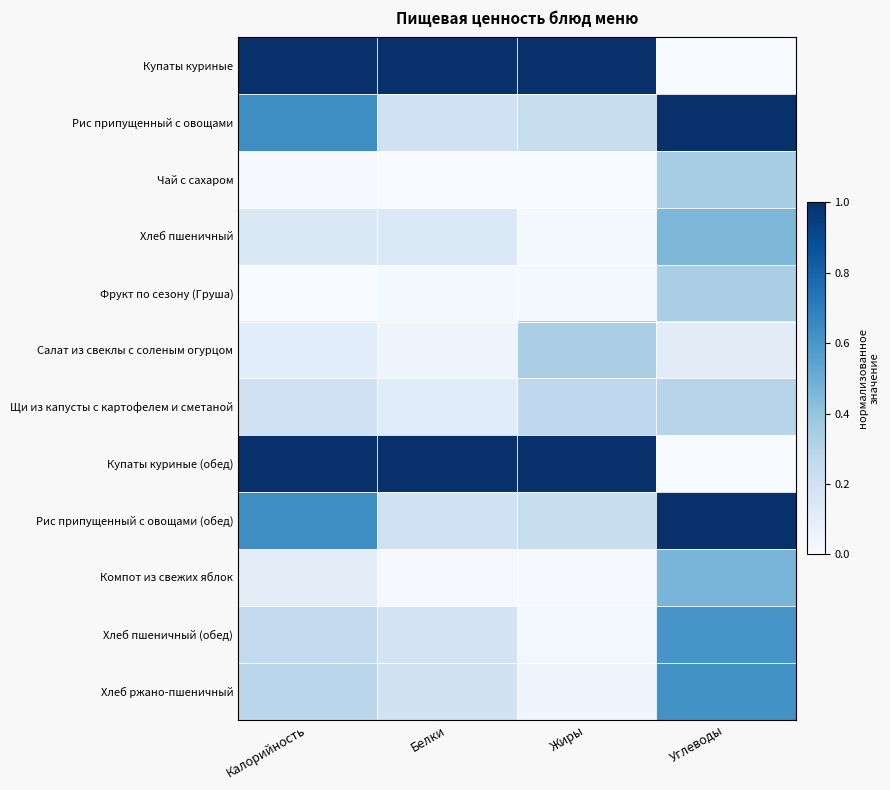

Reading left to right, list all the values displayed in this chart.

Купаты куриные: Калорийность=1.0	Белки=1.0	Жиры=1.0	Углеводы=0.0
Рис припущенный с овощами: Калорийность=0.6	Белки=0.2	Жиры=0.2	Углеводы=1.0
Чай с сахаром: Калорийность=0.0	Белки=0.0	Жиры=0.0	Углеводы=0.3
Хлеб пшеничный: Калорийность=0.1	Белки=0.1	Жиры=0.0	Углеводы=0.5
Фрукт по сезону (Груша): Калорийность=0.0	Белки=0.0	Жиры=0.0	Углеводы=0.3
Салат из свеклы с соленым огурцом: Калорийность=0.1	Белки=0.0	Жиры=0.3	Углеводы=0.1
Щи из капусты с картофелем и сметаной: Калорийность=0.2	Белки=0.1	Жиры=0.3	Углеводы=0.3
Купаты куриные (обед): Калорийность=1.0	Белки=1.0	Жиры=1.0	Углеводы=0.0
Рис припущенный с овощами (обед): Калорийность=0.6	Белки=0.2	Жиры=0.2	Углеводы=1.0
Компот из свежих яблок: Калорийность=0.1	Белки=0.0	Жиры=0.0	Углеводы=0.5
Хлеб пшеничный (обед): Калорийность=0.3	Белки=0.2	Жиры=0.0	Углеводы=0.6
Хлеб ржано-пшеничный: Калорийность=0.3	Белки=0.2	Жиры=0.0	Углеводы=0.6